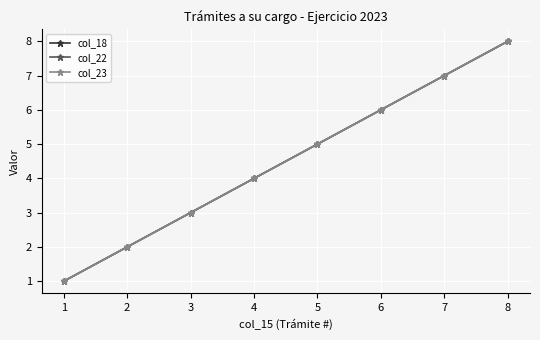

Between 7 and 5, which is larger?

7